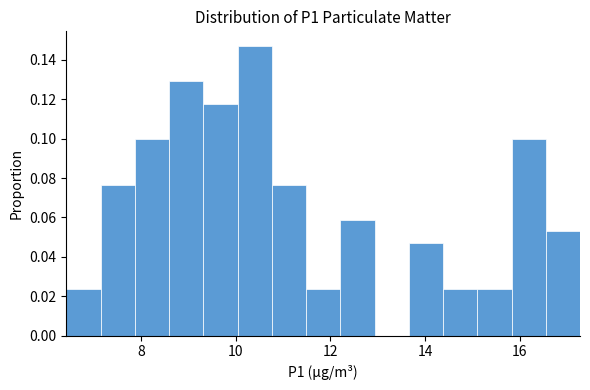

Read against the x-axis, roughly where is the centre of the tallest bar?

10.4